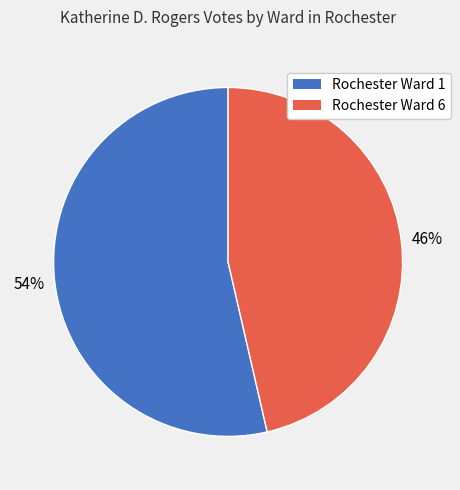

Combined, do Rochester Ward 1 and Rochester Ward 6 account for over 50%?

Yes